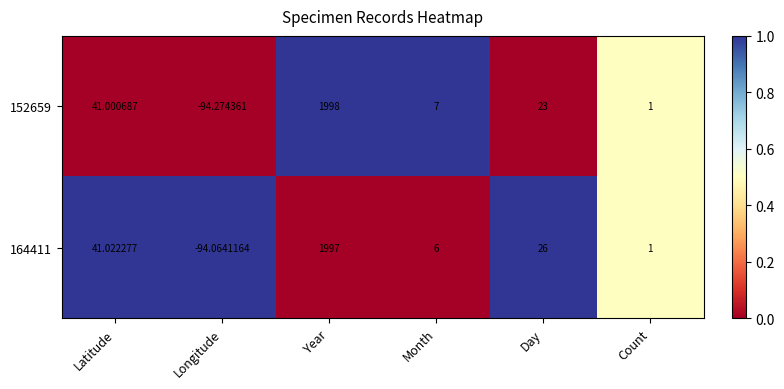

Rank the categories by 152659 value from lowest to highest.

Longitude, Count, Month, Day, Latitude, Year